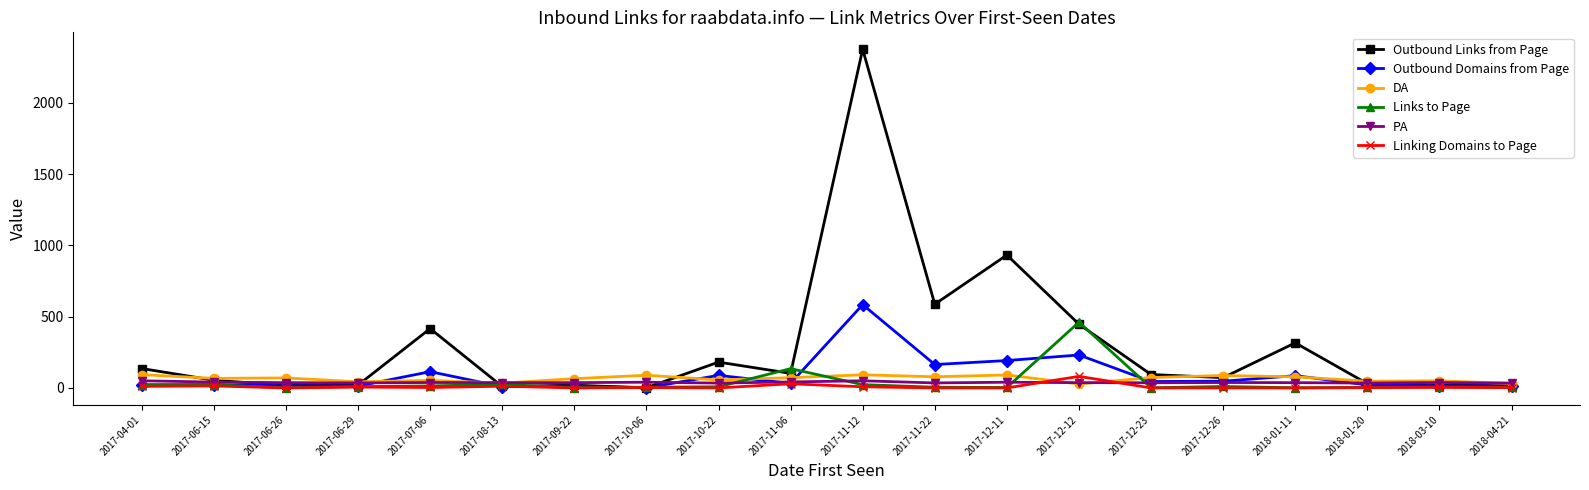

At which category is the sum across all series the highest?

2017-11-12